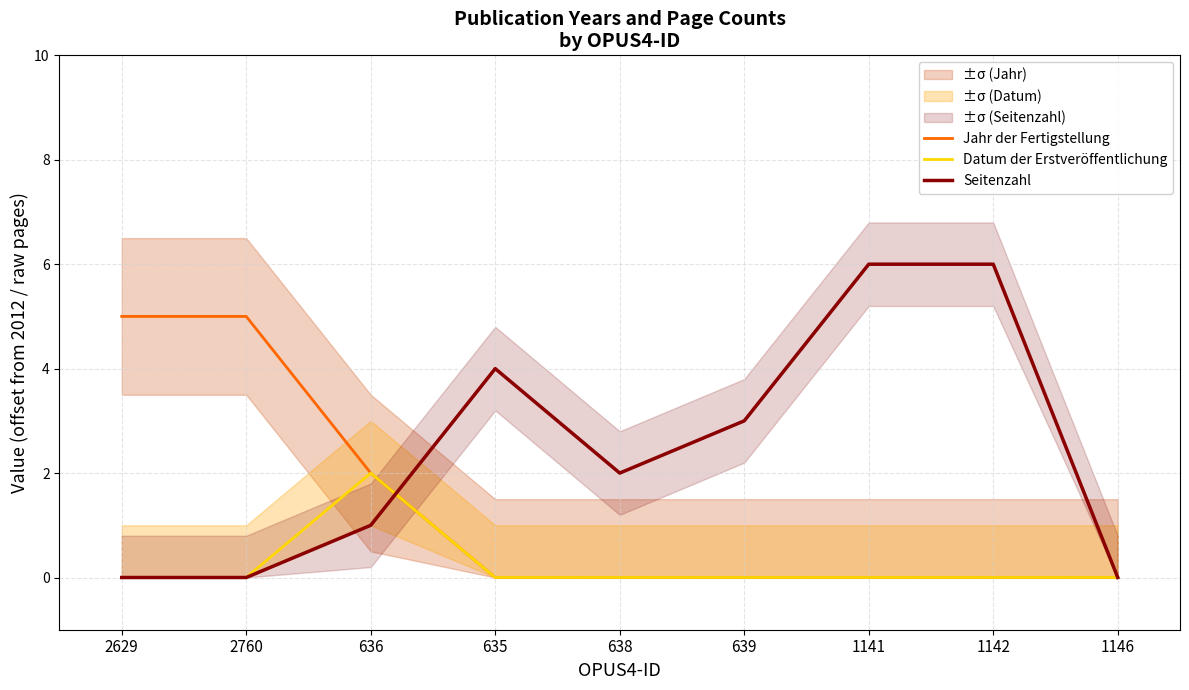

Which series changed the most between 1141 and 1146?

Seitenzahl